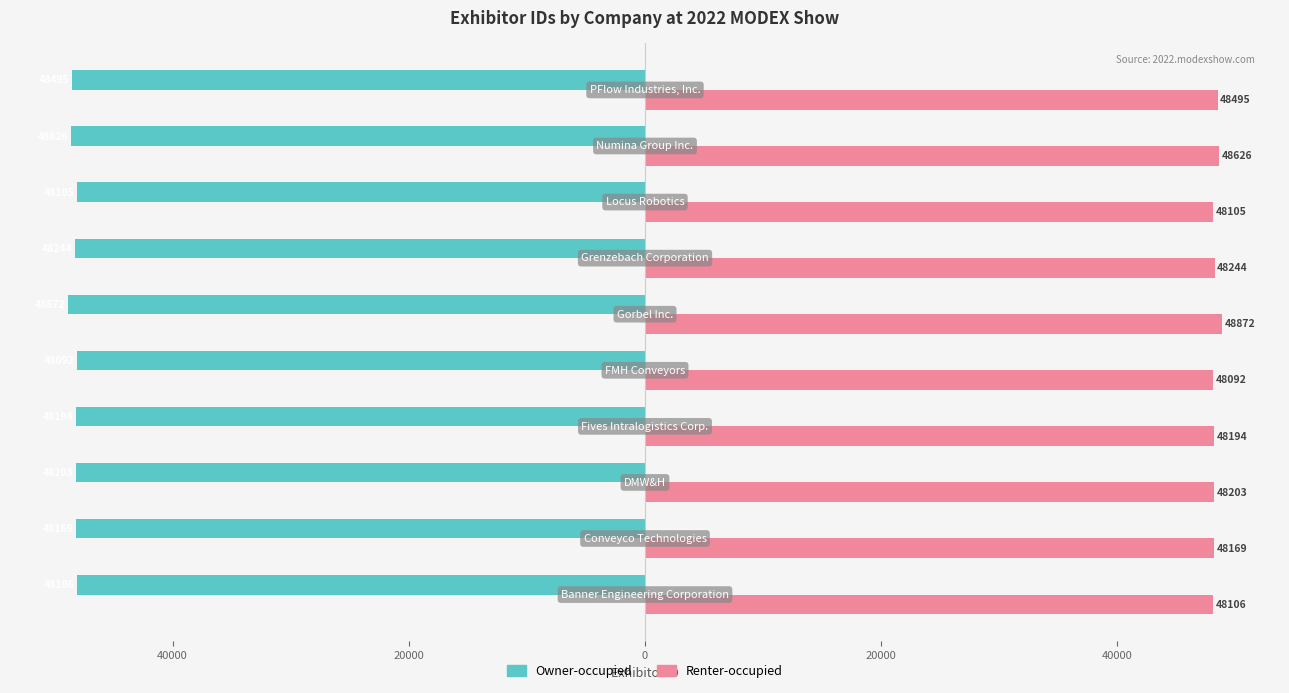

What are all the series names shown in the legend?

Owner-occupied, Renter-occupied